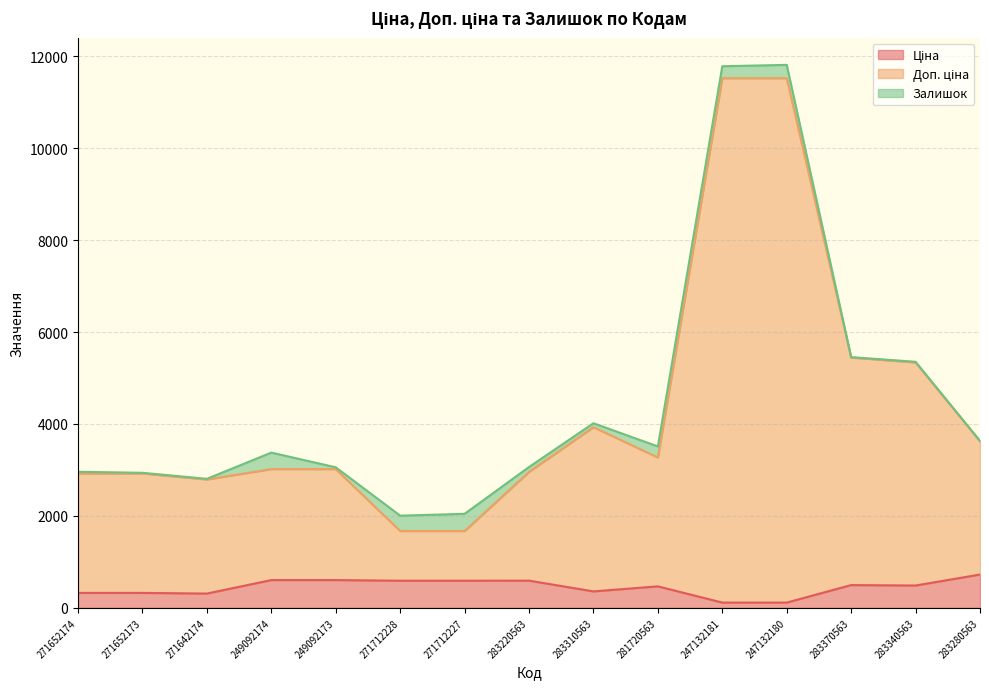

At which label is Ціна closest to 419?

281720563